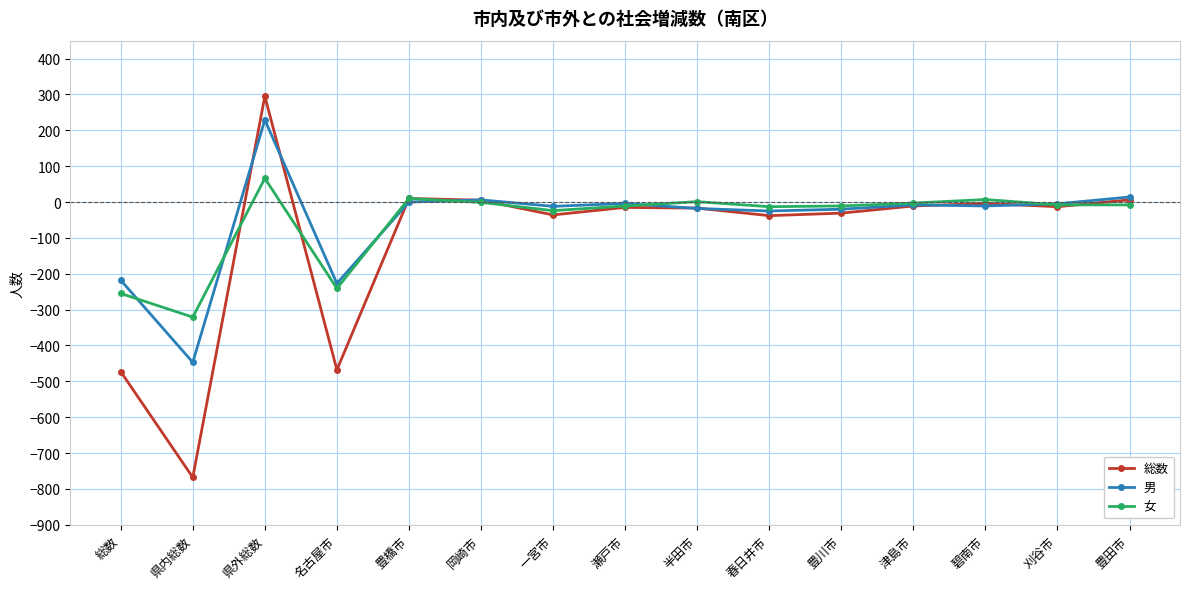

How many categories are shown in the chart?

15